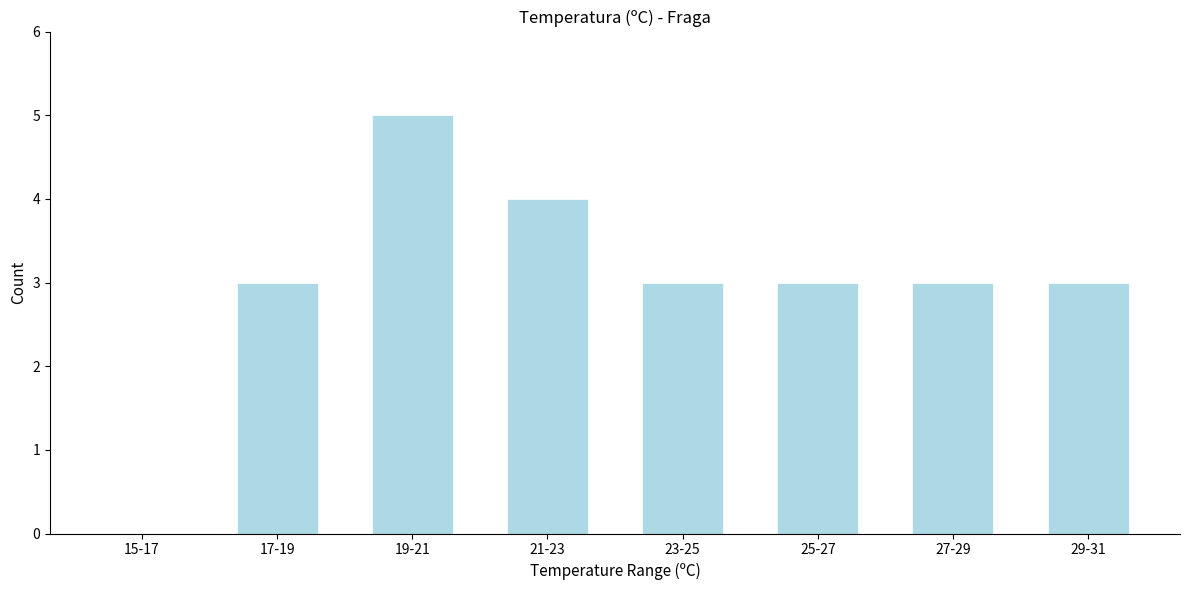

Reading left to right, extract all data points from this chart.

15-17=0	17-19=3	19-21=5	21-23=4	23-25=3	25-27=3	27-29=3	29-31=3